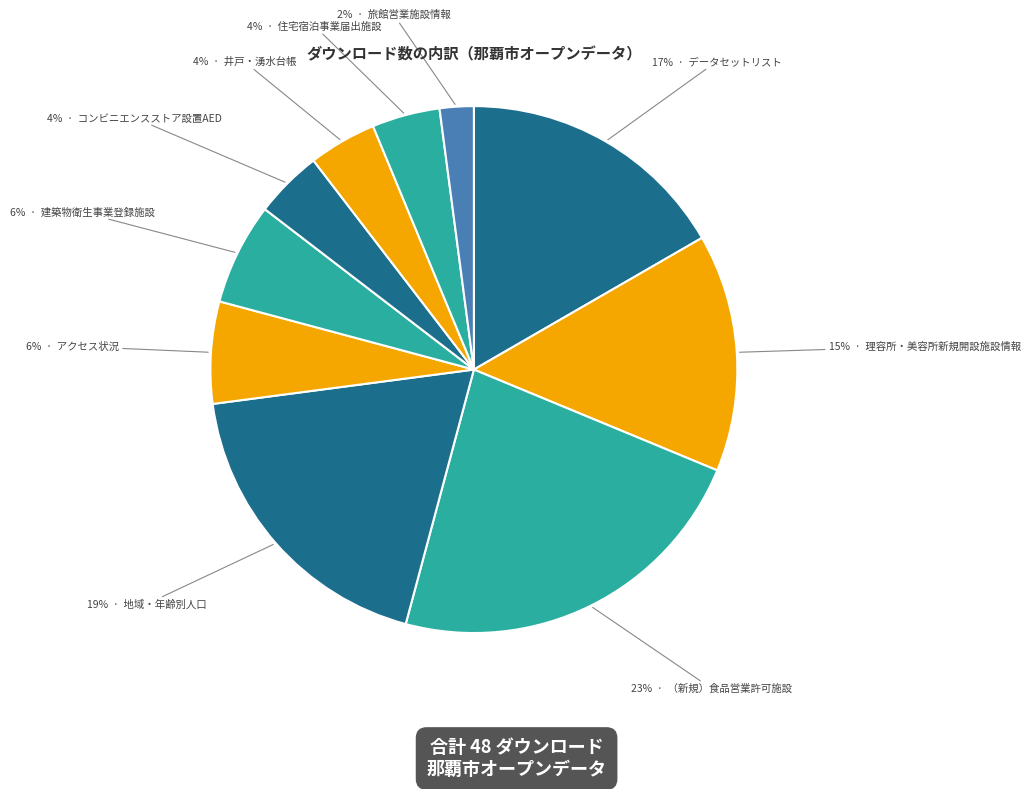

Which slice is the largest?

（新規）食品営業許可施設